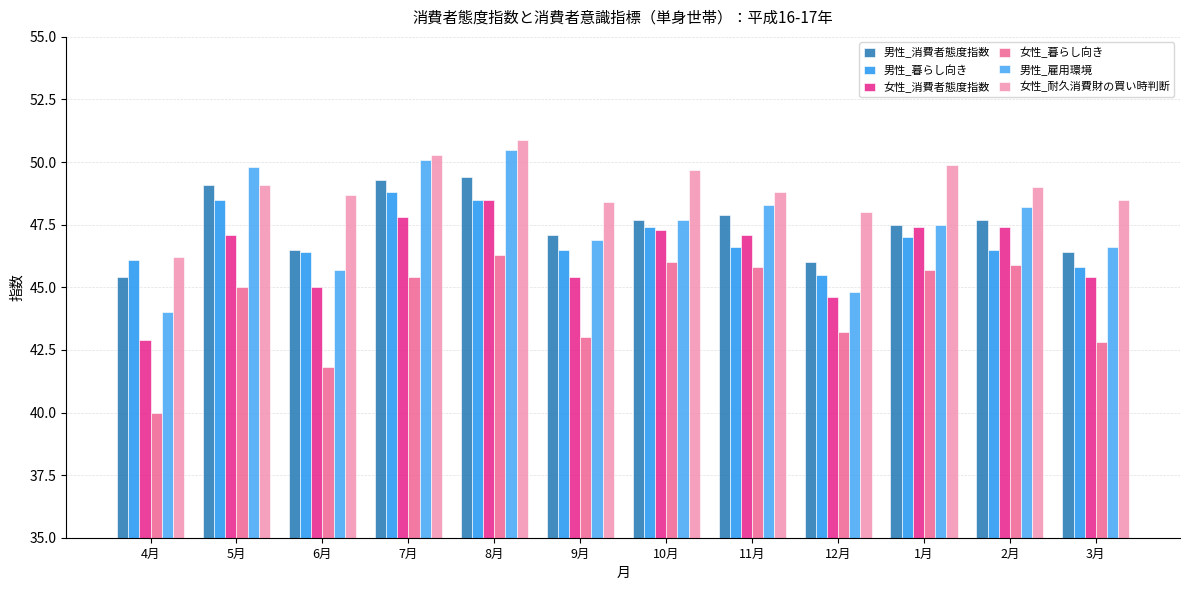

Reading right to left, what are all the values shown in this chart?

男性_消費者態度指数: 3月=46.4	2月=47.7	1月=47.5	12月=46.0	11月=47.9	10月=47.7	9月=47.1	8月=49.4	7月=49.3	6月=46.5	5月=49.1	4月=45.4
男性_暮らし向き: 3月=45.8	2月=46.5	1月=47.0	12月=45.5	11月=46.6	10月=47.4	9月=46.5	8月=48.5	7月=48.8	6月=46.4	5月=48.5	4月=46.1
女性_消費者態度指数: 3月=45.4	2月=47.4	1月=47.4	12月=44.6	11月=47.1	10月=47.3	9月=45.4	8月=48.5	7月=47.8	6月=45.0	5月=47.1	4月=42.9
女性_暮らし向き: 3月=42.8	2月=45.9	1月=45.7	12月=43.2	11月=45.8	10月=46.0	9月=43.0	8月=46.3	7月=45.4	6月=41.8	5月=45.0	4月=40.0
男性_雇用環境: 3月=46.6	2月=48.2	1月=47.5	12月=44.8	11月=48.3	10月=47.7	9月=46.9	8月=50.5	7月=50.1	6月=45.7	5月=49.8	4月=44.0
女性_耐久消費財の買い時判断: 3月=48.5	2月=49.0	1月=49.9	12月=48.0	11月=48.8	10月=49.7	9月=48.4	8月=50.9	7月=50.3	6月=48.7	5月=49.1	4月=46.2